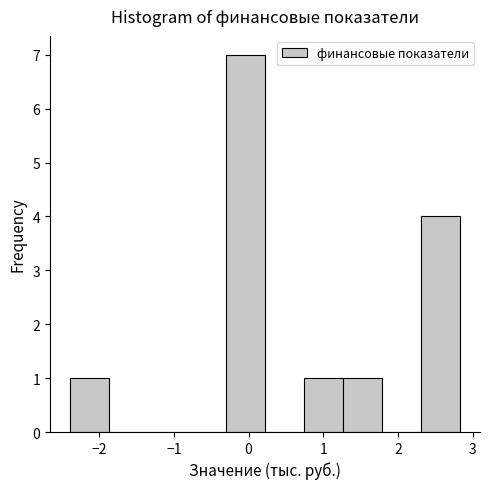

What is the height of the bar covering -0.3 to 0.2 on the x-axis? Neither the bar edges nor the heights are printed on the chart, so give them approximately, as read against the axes.

7